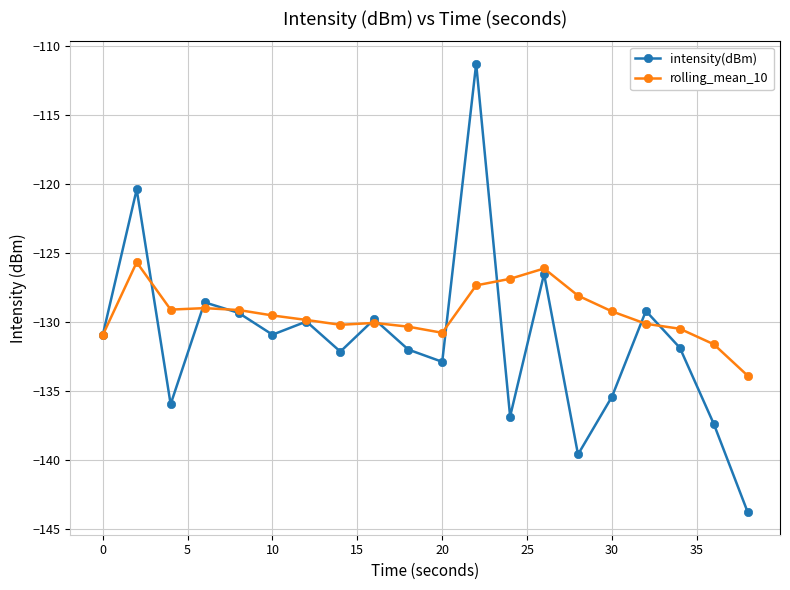

What is the sum of all intensity(dBm) values?

-2624.3